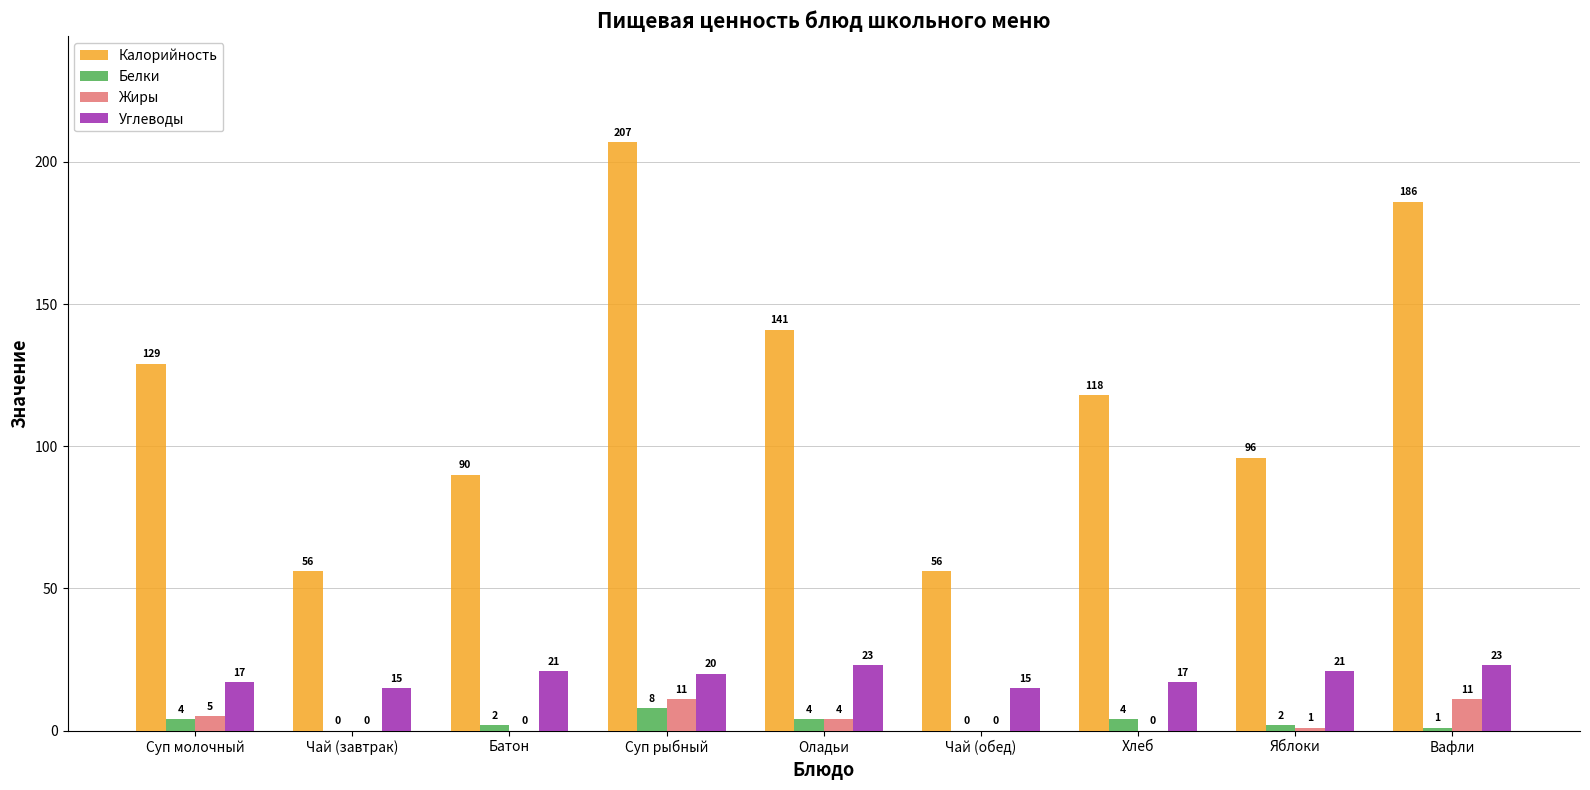

What is the maximum value for Жиры?

11